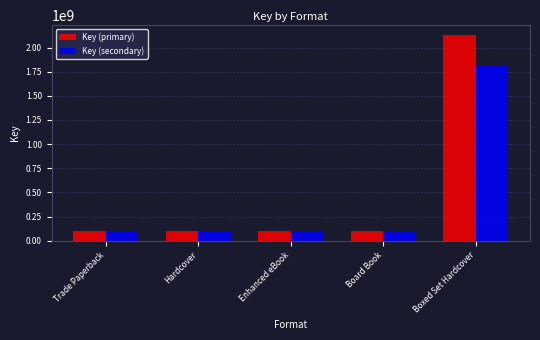

What is the average value of the Key (primary) series?

505383106.4